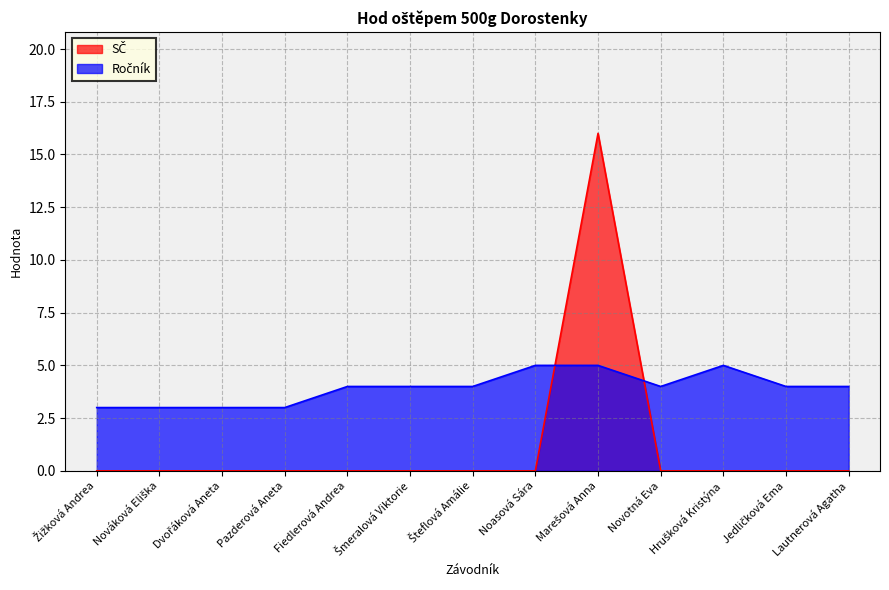

True or false: SČ and Ročník cross at least once.

True